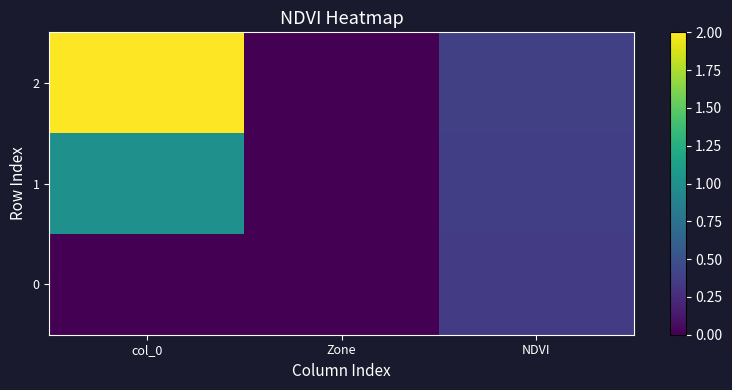

Reading left to right, list all the values displayed in this chart.

0: col_0=0.0	Zone=0.0	NDVI=0.4
1: col_0=1.0	Zone=0.0	NDVI=0.4
2: col_0=2.0	Zone=0.0	NDVI=0.4